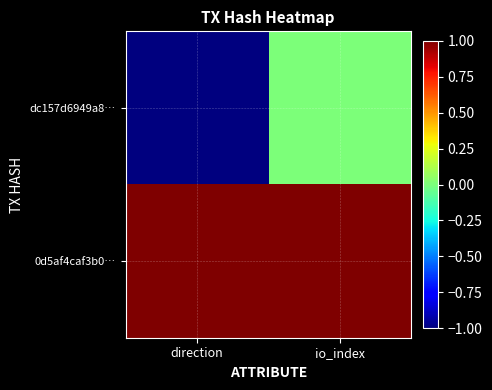

At how many categories does at least one series exceed 0?

2